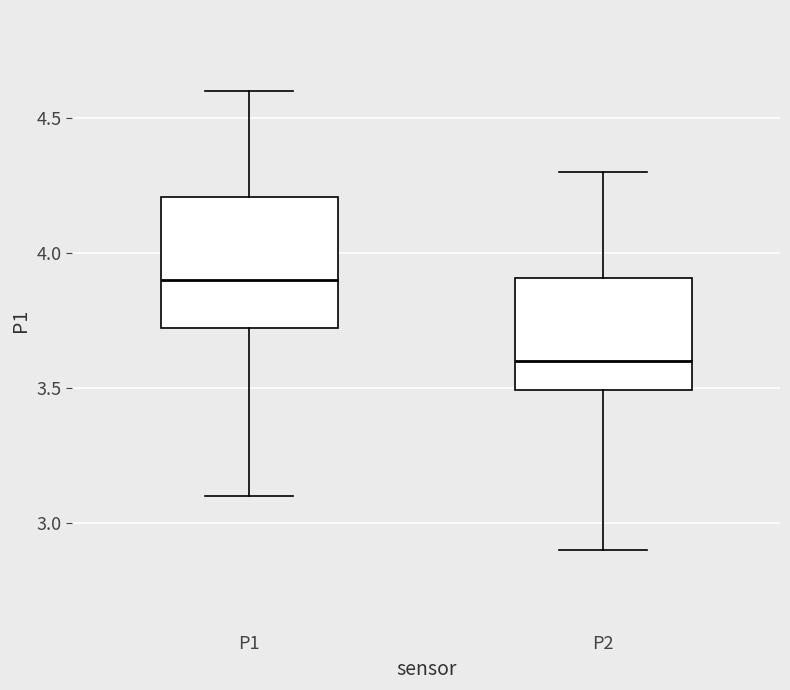

Which box is the tallest, from its lower edge to its upper edge?

P1